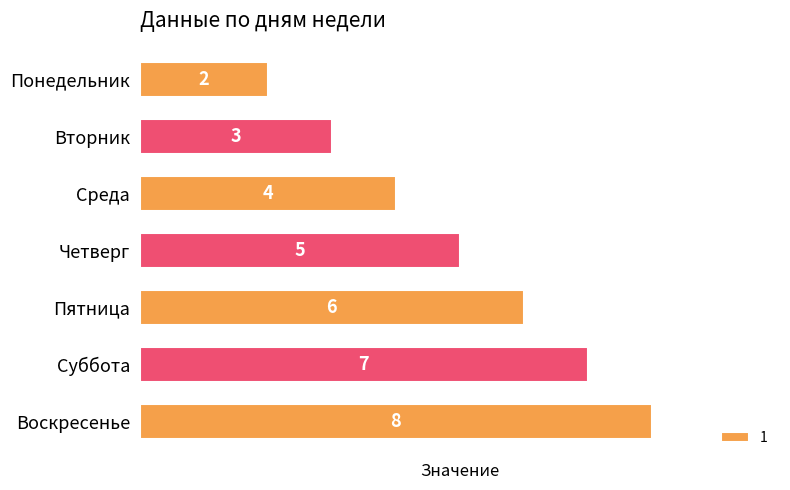

What is the label of the 5th bar from the top?

Пятница